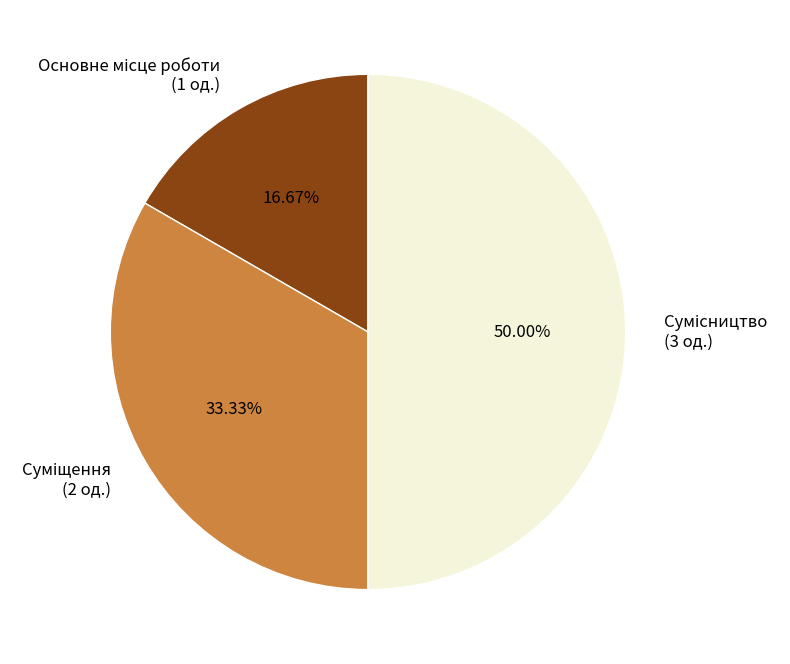

Which category has the biggest portion of the pie?

Сумісництво